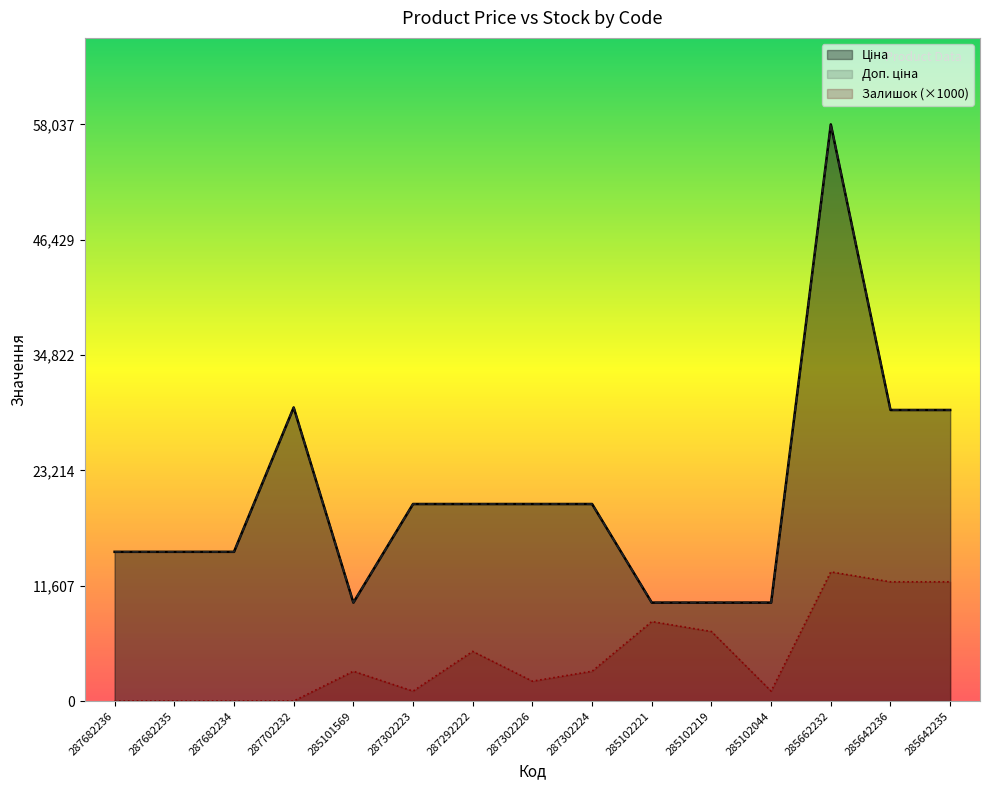

How many lines are shown in the chart?

3